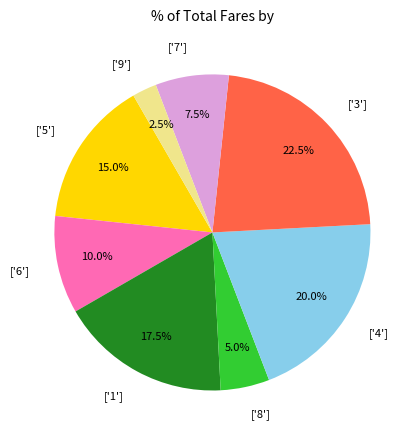

Approximately how many times larger is the value at ['3'] compared to ['1']?

1.3